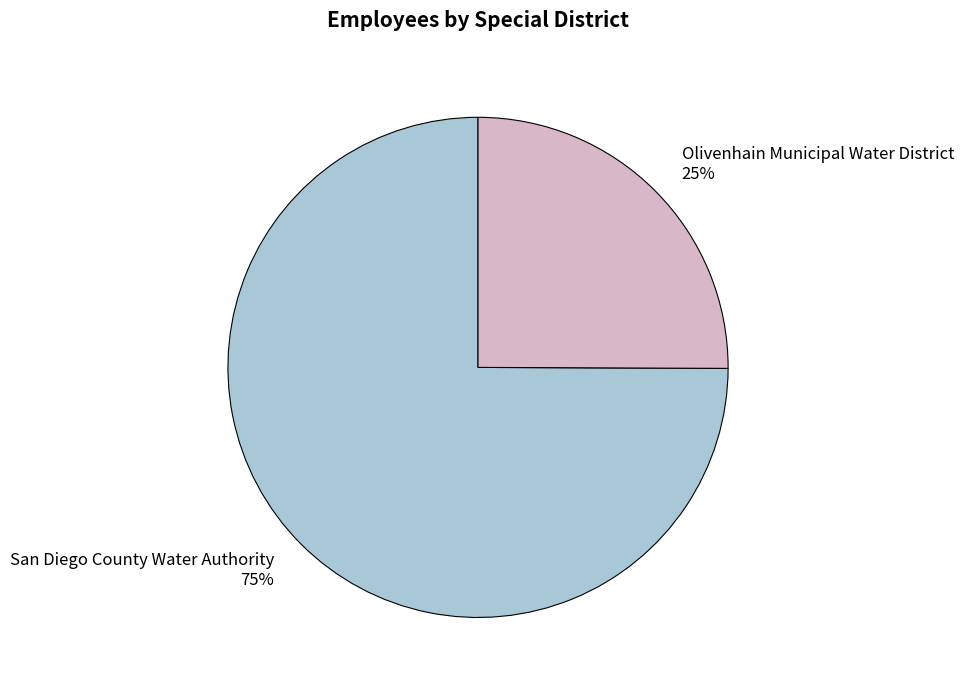

Which category has the biggest portion of the pie?

San Diego County Water Authority